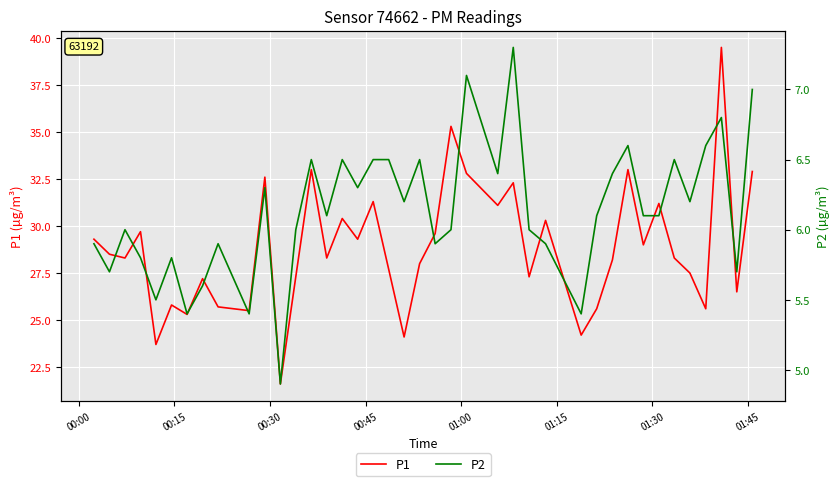

What is the label of the 7th point from the left?

01:30